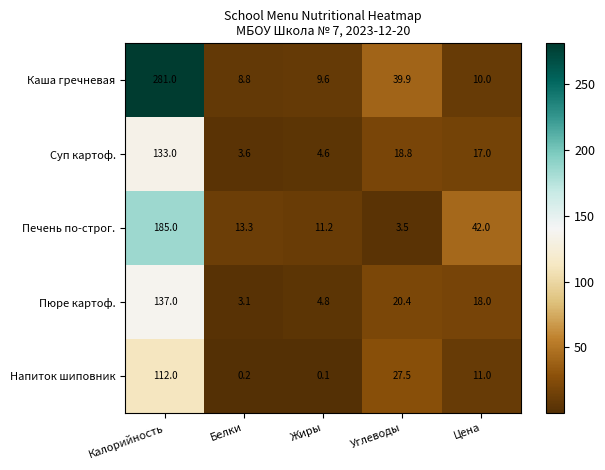

Reading left to right, list all the values displayed in this chart.

Каша гречневая: Калорийность=281.0	Белки=8.8	Жиры=9.6	Углеводы=39.9	Цена=10.0
Суп картоф.: Калорийность=133.0	Белки=3.6	Жиры=4.6	Углеводы=18.8	Цена=17.0
Печень по-строг.: Калорийность=185.0	Белки=13.3	Жиры=11.2	Углеводы=3.5	Цена=42.0
Пюре картоф.: Калорийность=137.0	Белки=3.1	Жиры=4.8	Углеводы=20.4	Цена=18.0
Напиток шиповник: Калорийность=112.0	Белки=0.2	Жиры=0.1	Углеводы=27.5	Цена=11.0